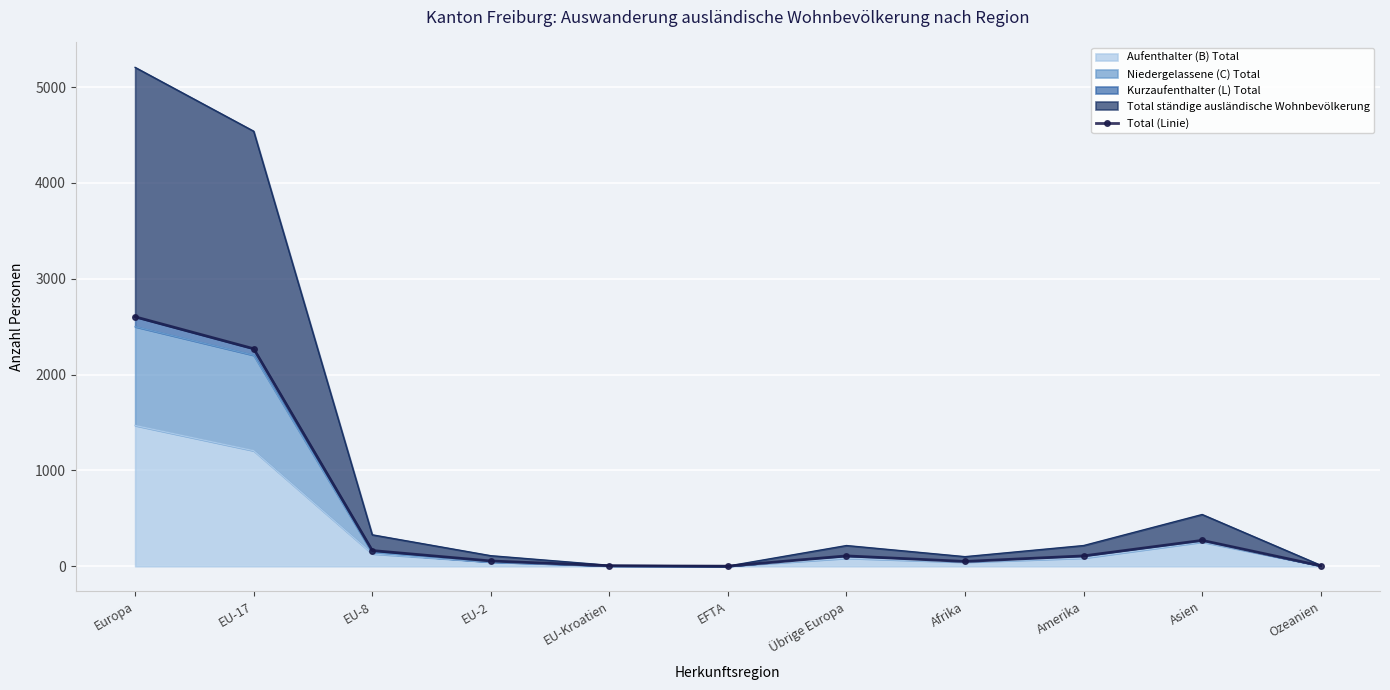

What is the difference between the maximum and minimum values?

2602